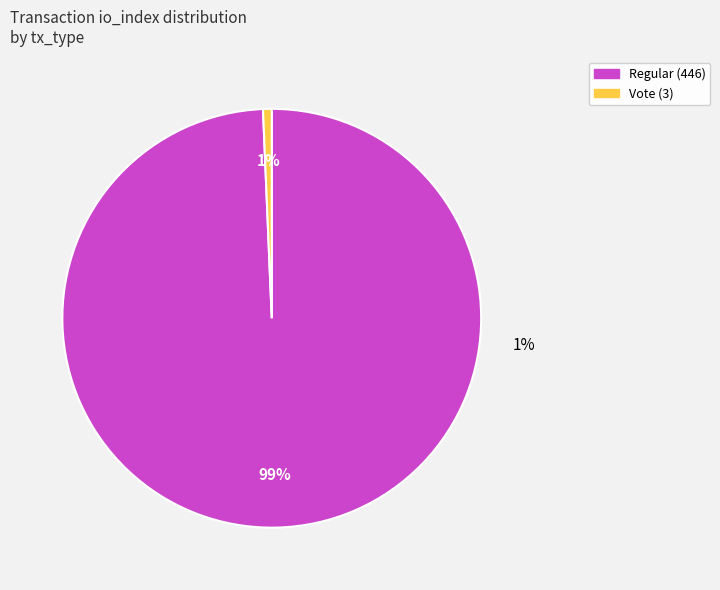

To the nearest percent, what is the difference between the Regular (446) and Vote (3) slice percentages?

99%